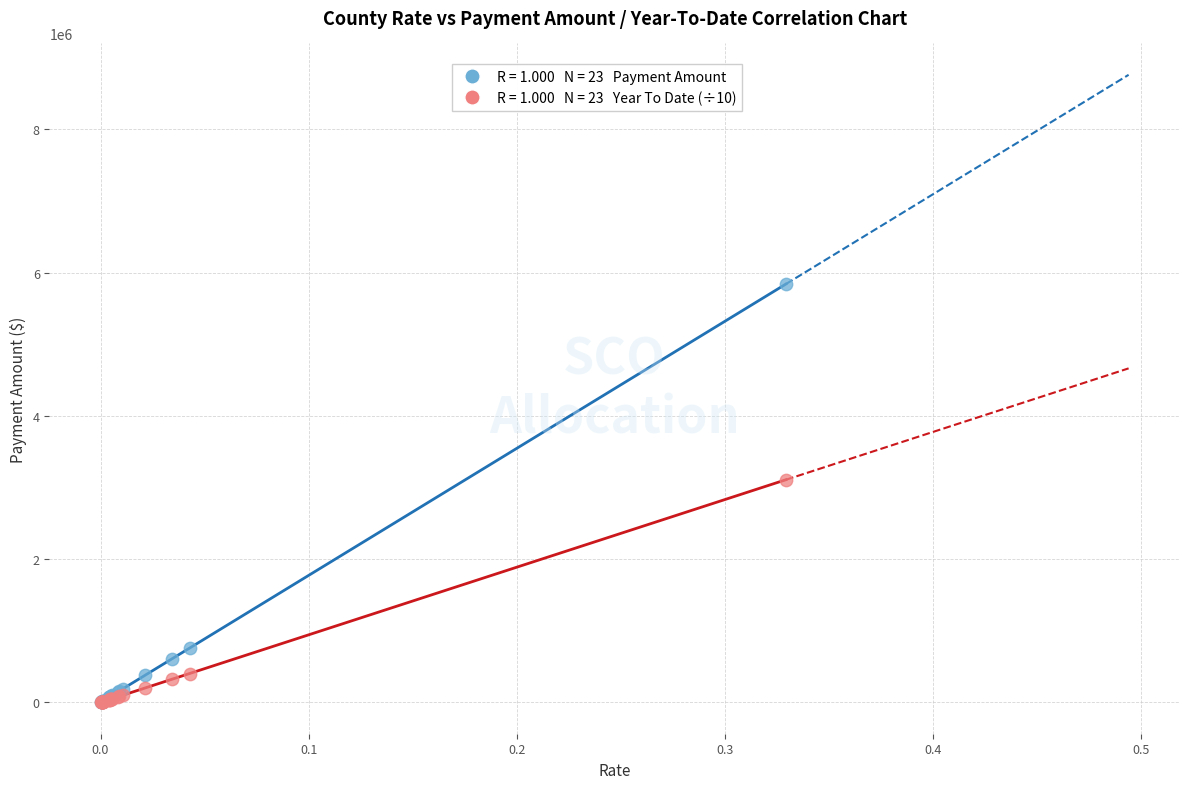

Across all series, what Y value is closest to 2921503?

3109367.8